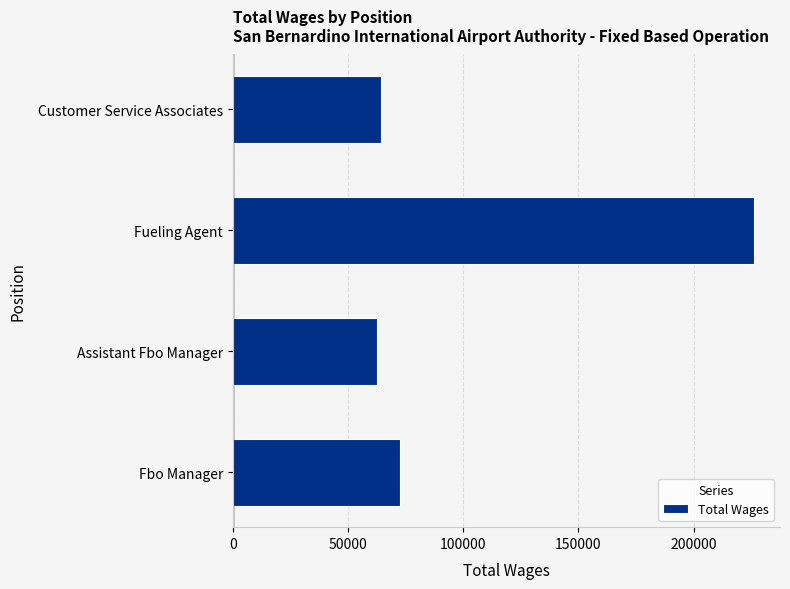

What is the minimum value shown in the chart?

62625